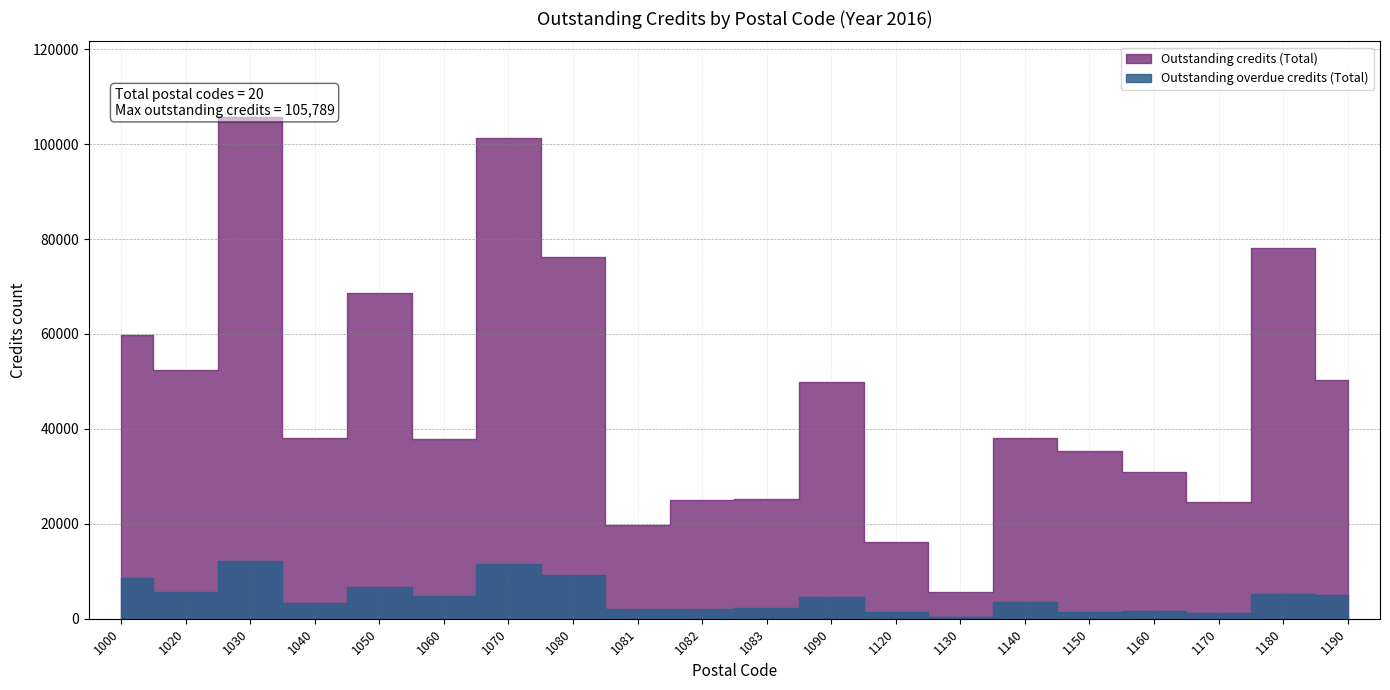

Which series has the widest spread of values?

Outstanding credits (Total)